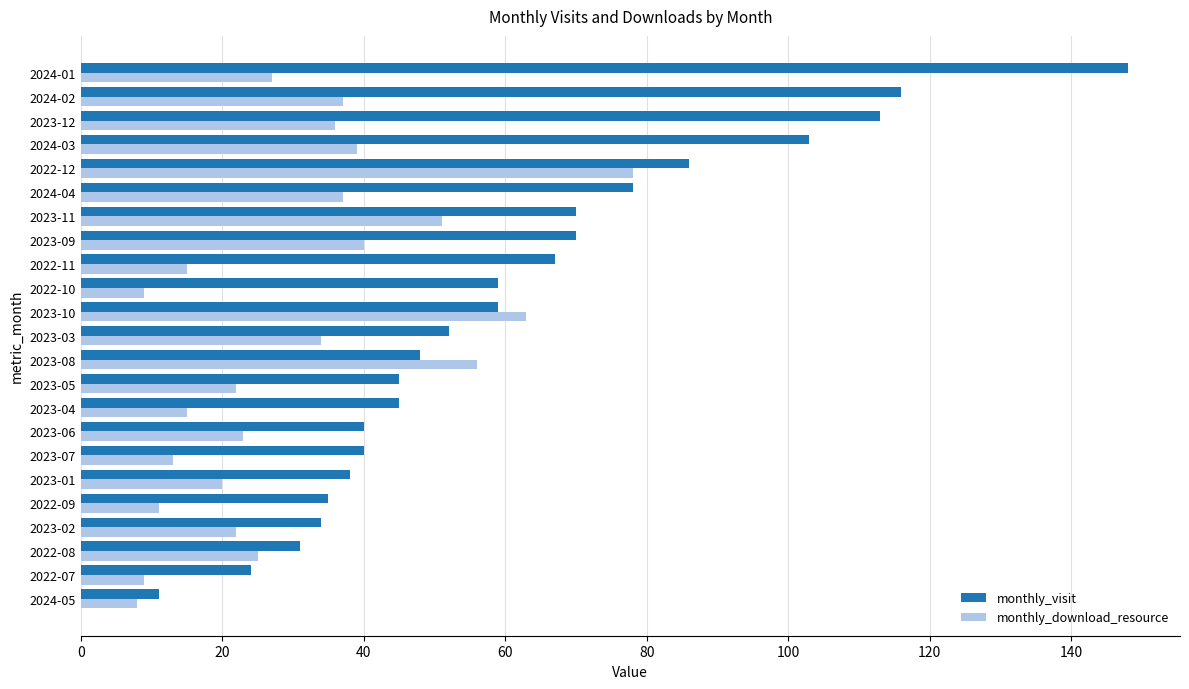

What are all the series names shown in the legend?

monthly_visit, monthly_download_resource